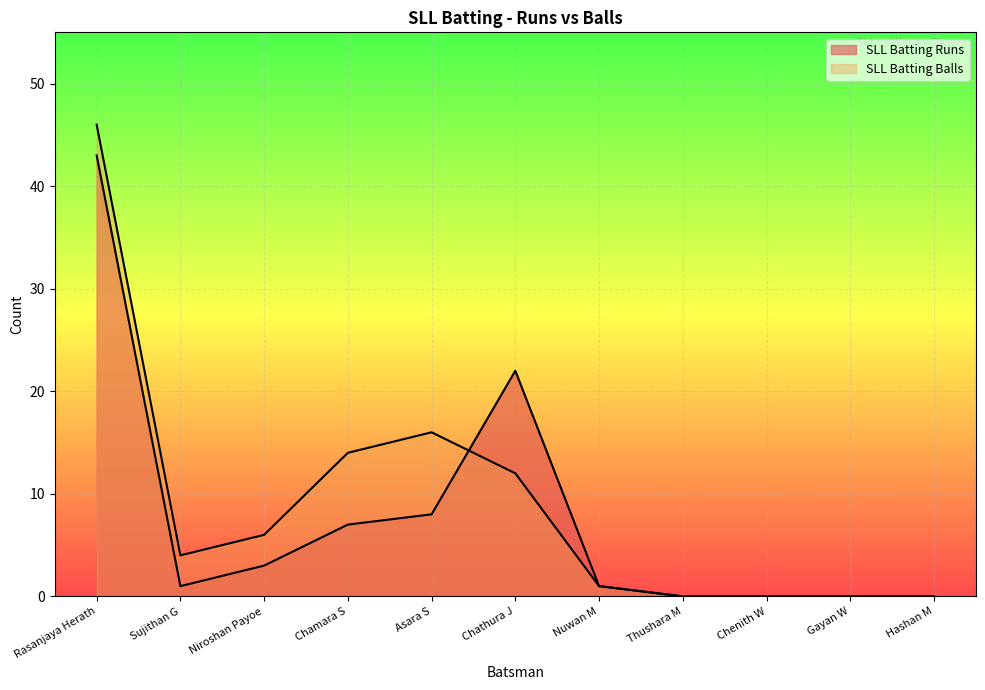

What is the label of the 1st point from the left?

Rasanjaya Herath